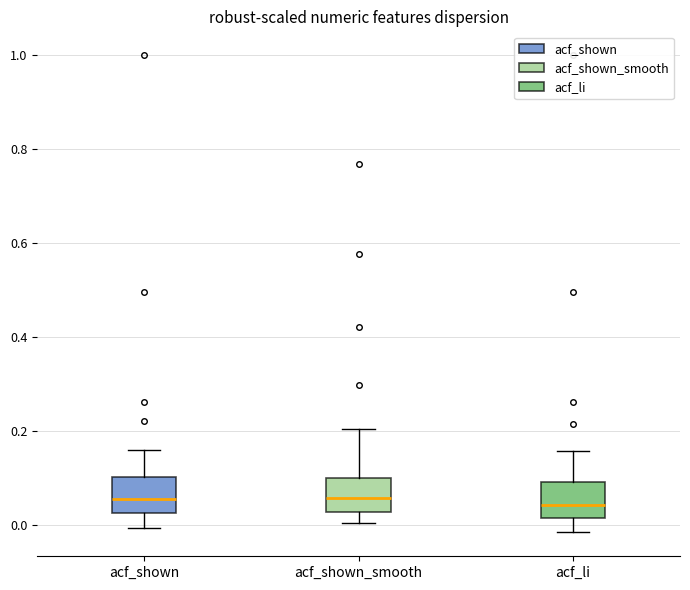

Reading left to right, read every box against the y-axis: the position of its median line, the range the box covers, and the ends of its whiskers. The values are not printed on the chart, so give them approximately, as read against the axis.

acf_shown: median 0.06, box 0.02 to 0.10, whiskers 0.00 to 0.16
acf_shown_smooth: median 0.06, box 0.02 to 0.10, whiskers 0.00 to 0.20
acf_li: median 0.04, box 0.02 to 0.10, whiskers -0.02 to 0.16